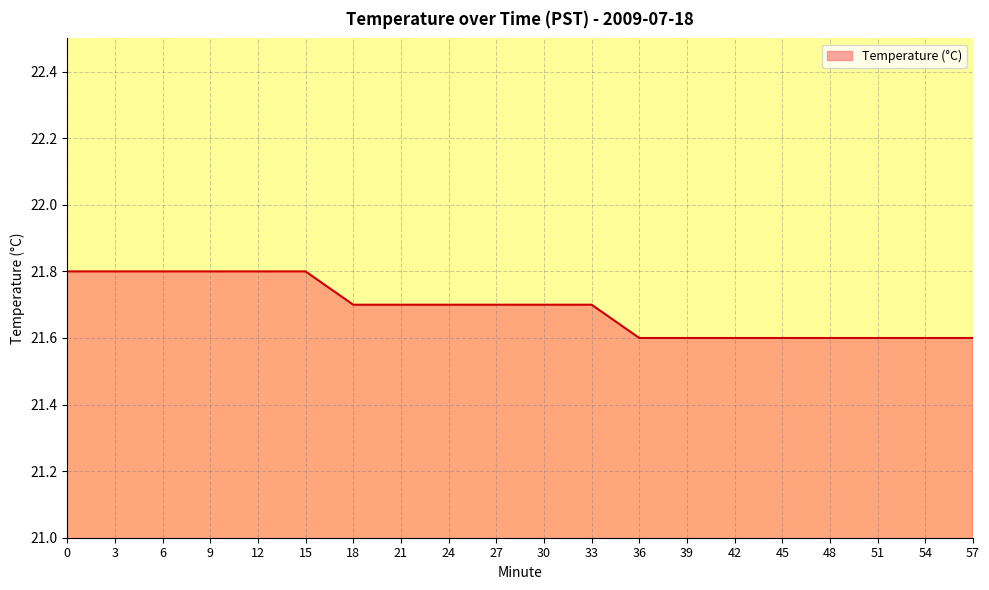

Does the chart display data point markers on the line(s)?

No